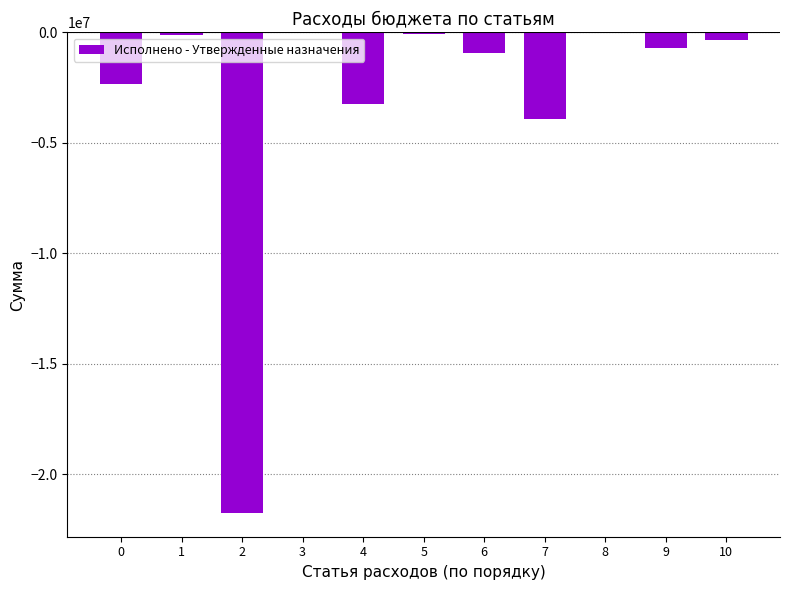

What is the maximum value shown in the chart?

-9447.3